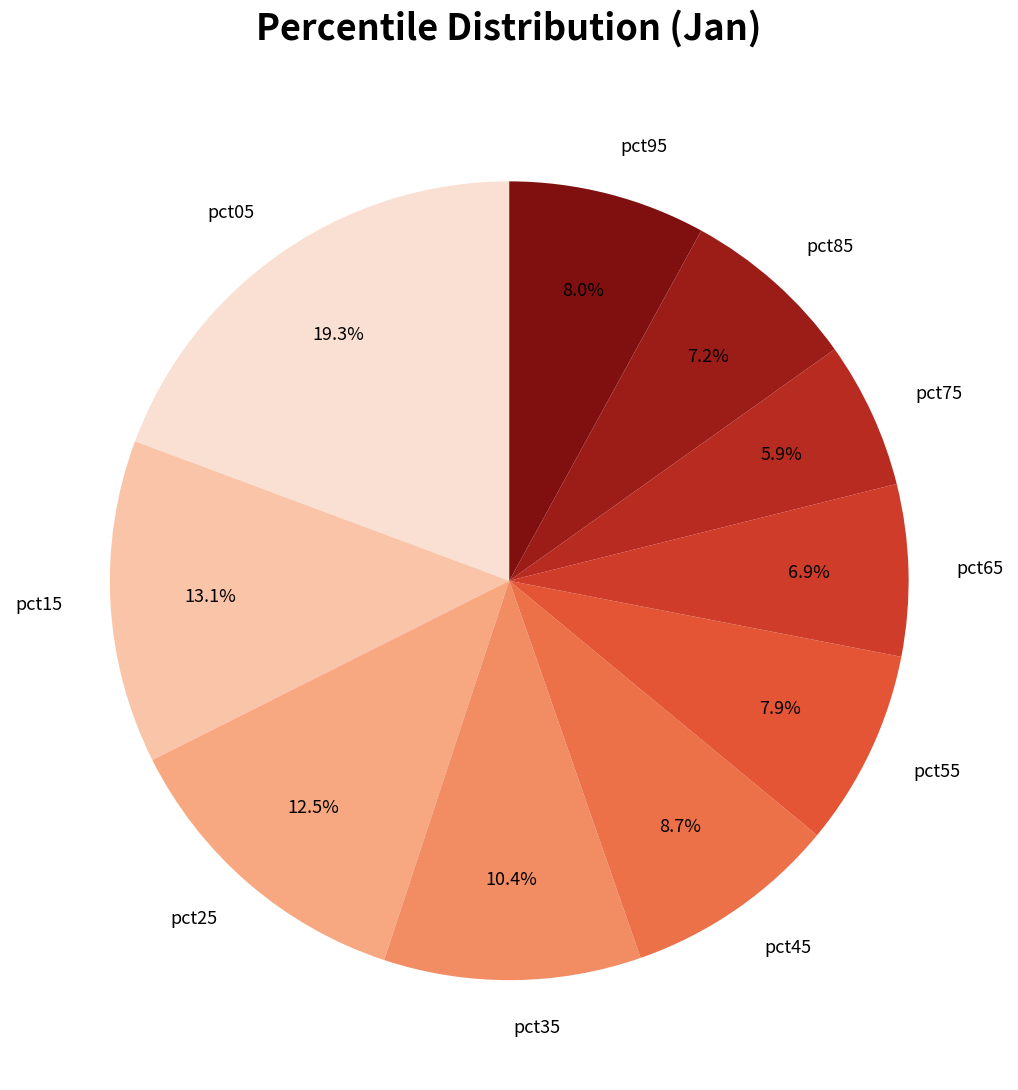

True or false: pct35 accounts for 1% of the total.

False